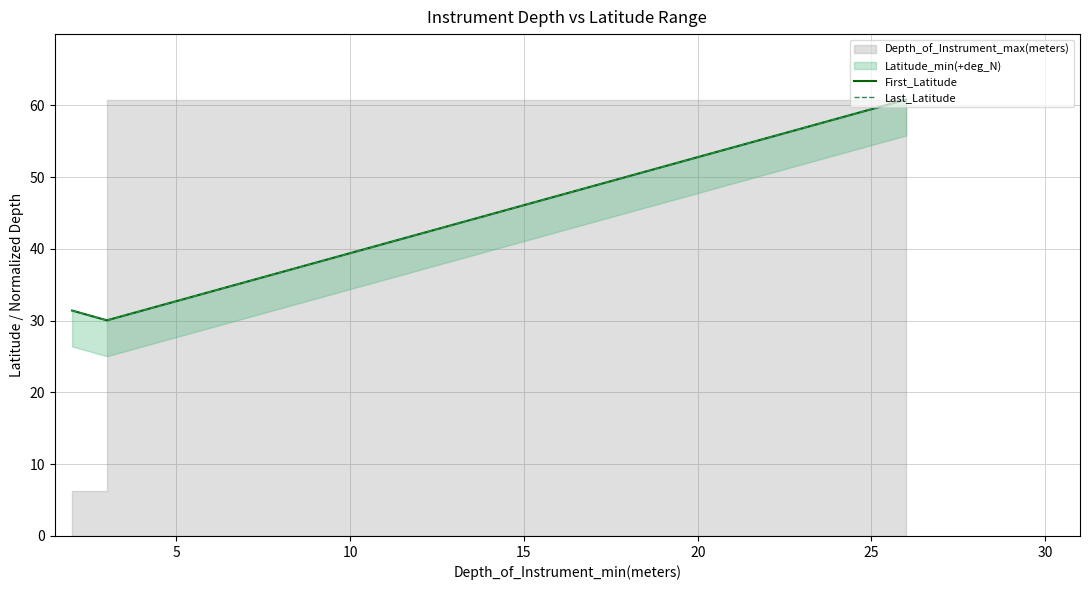

The value of Last_Latitude at 10 is 98.7. True or false?

False